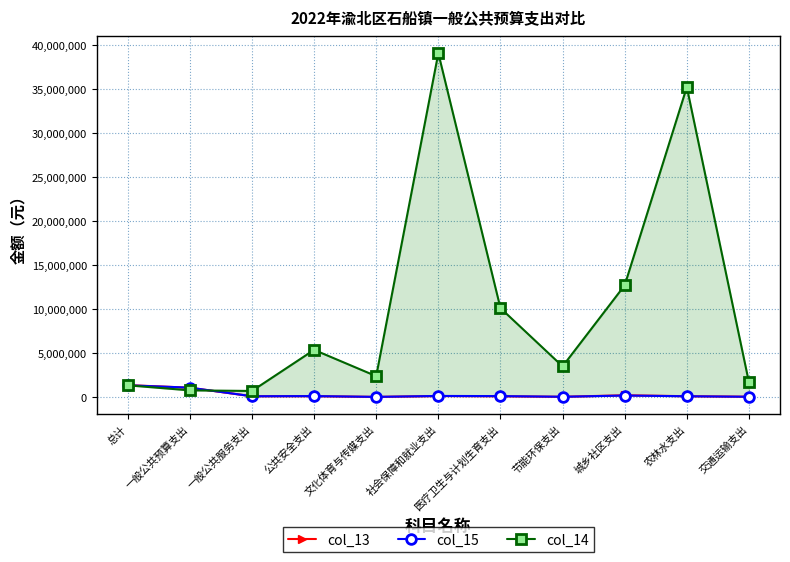

How many interior local peaks does the col_14 series have?

3